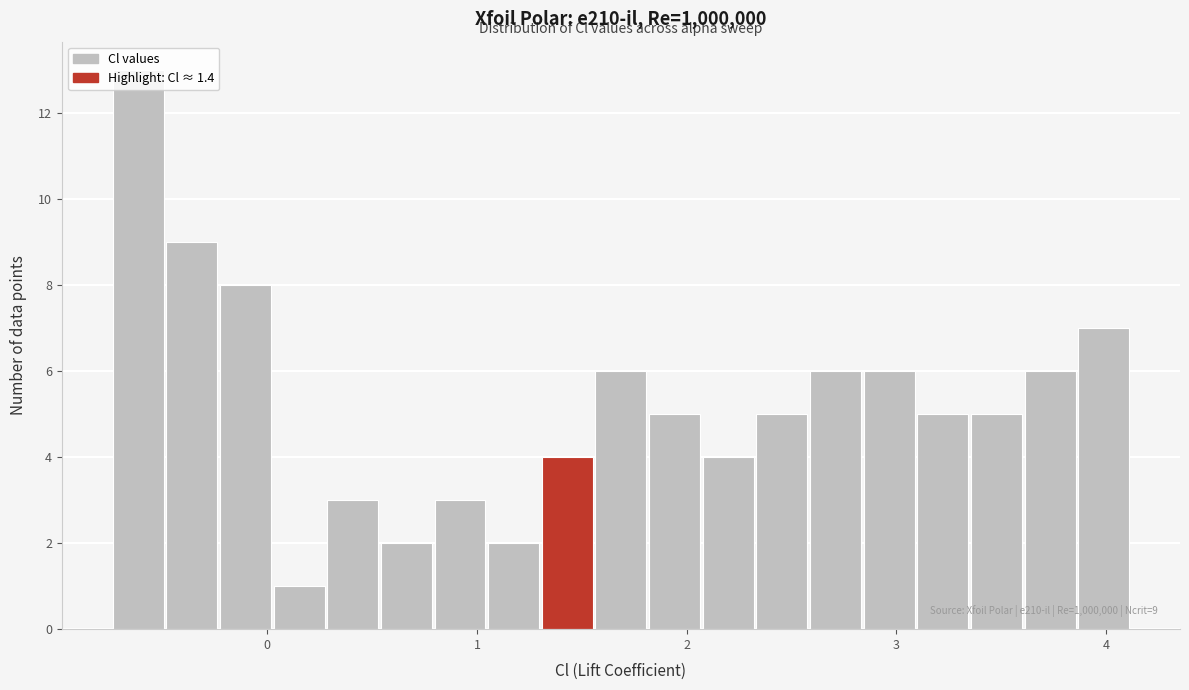

Around what value on the x-axis is the tallest bar? Give the approximate position of its centre, as read against the axis.

-0.6